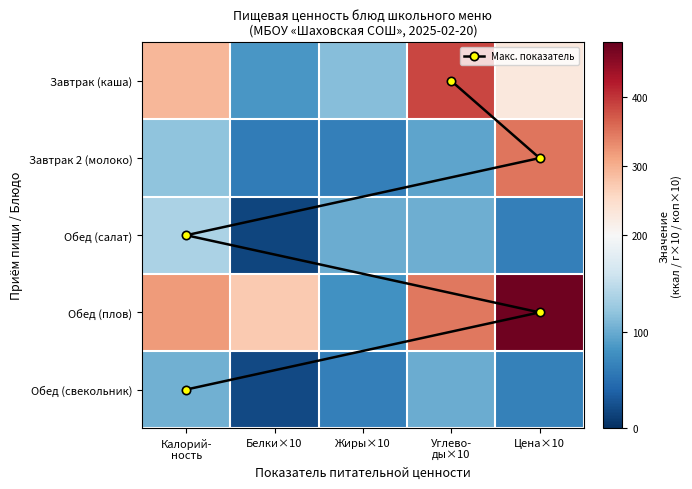

What is the average value of the Обед (салат) series?

83.8